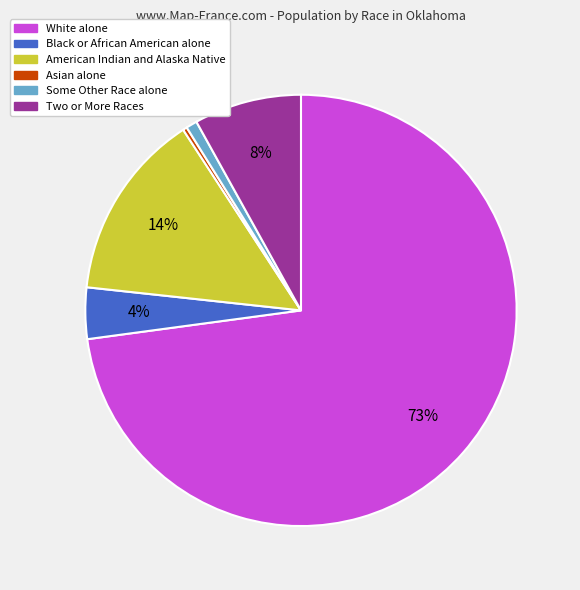

Rank the categories by value from highest to lowest.

White alone, American Indian and Alaska Native, Two or More Races, Black or African American alone, Some Other Race alone, Asian alone